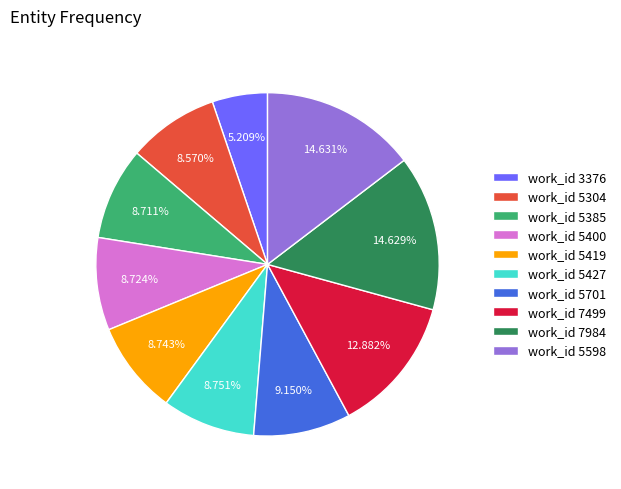

Count the number of slices in the pie.

10